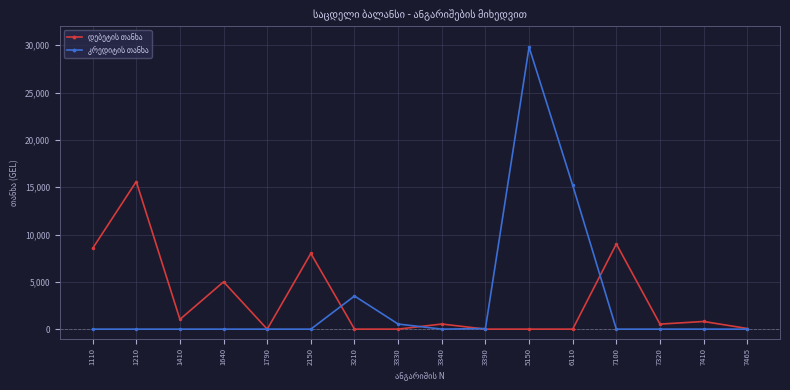

What is the maximum value shown in the chart?

29800